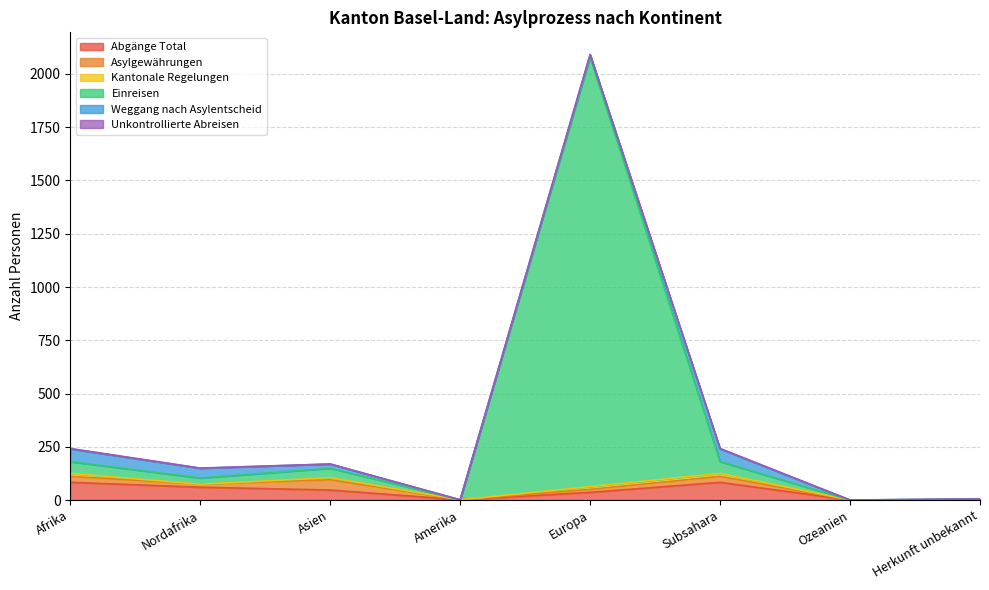

What is the label of the 4th point from the left?

Amerika